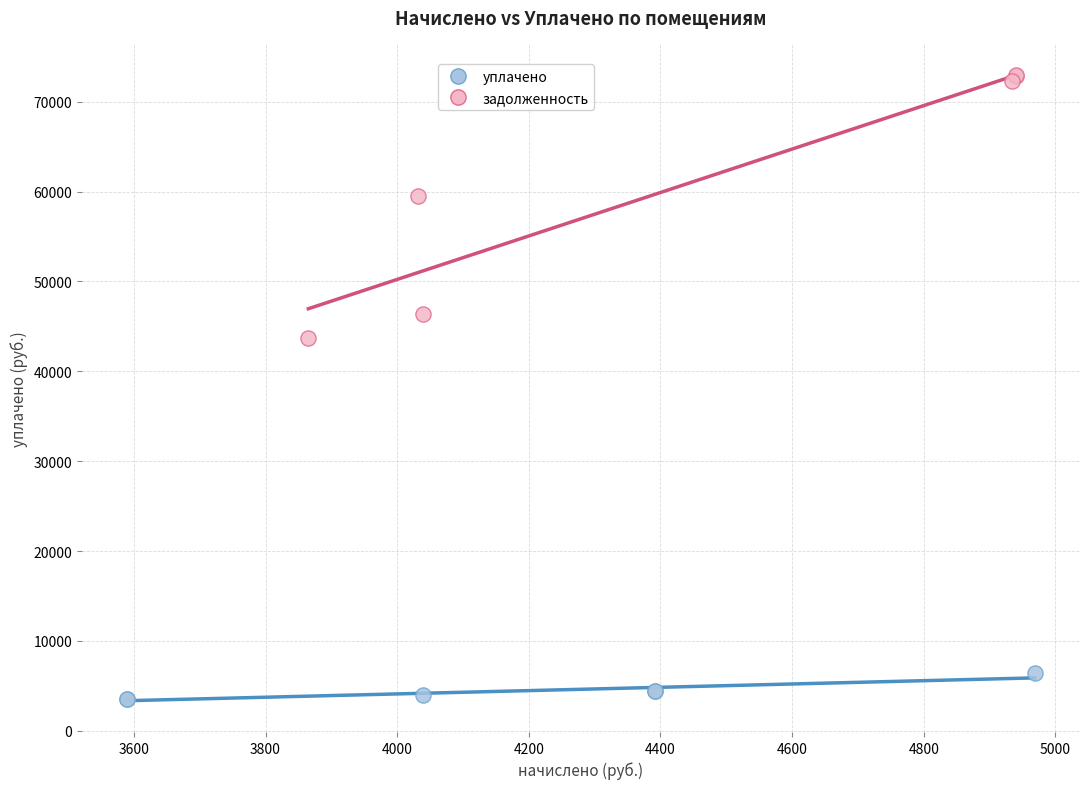

Which series contains the highest Y value?

задолженность